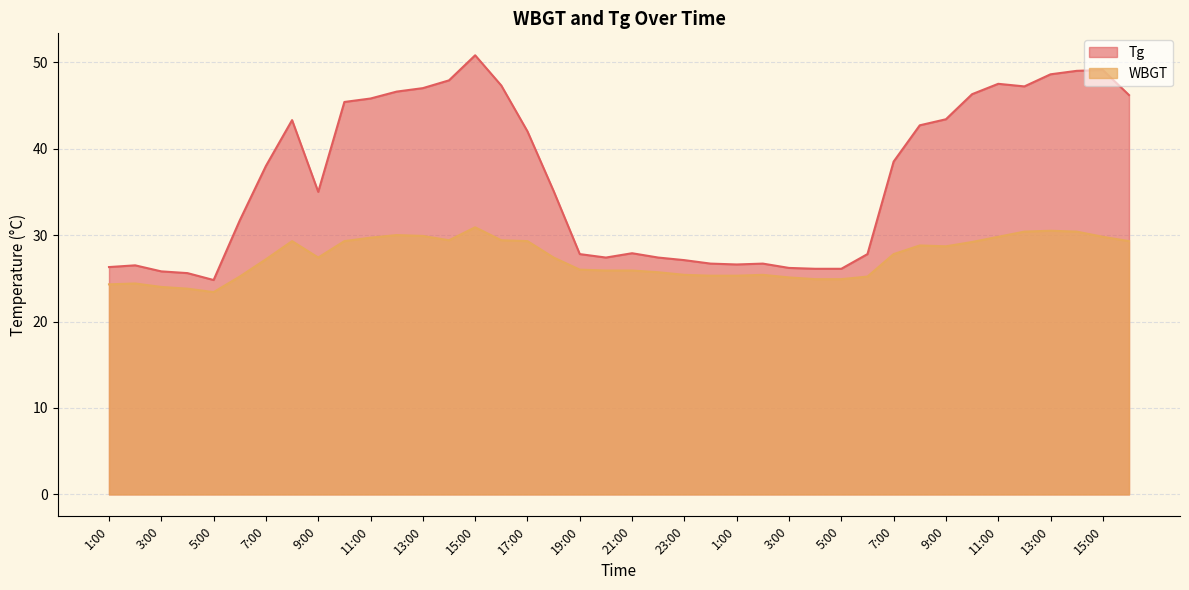

What is the difference between the maximum and minimum values in the Tg series?

26.0